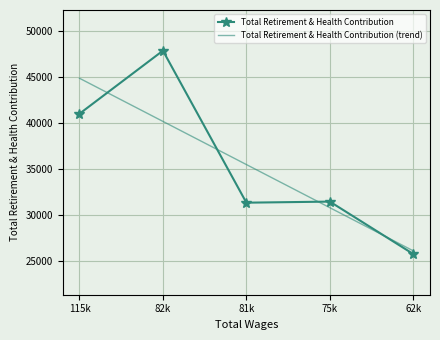

Rank the series by their maximum value, from lowest to highest.

Total Retirement & Health Contribution (trend), Total Retirement & Health Contribution